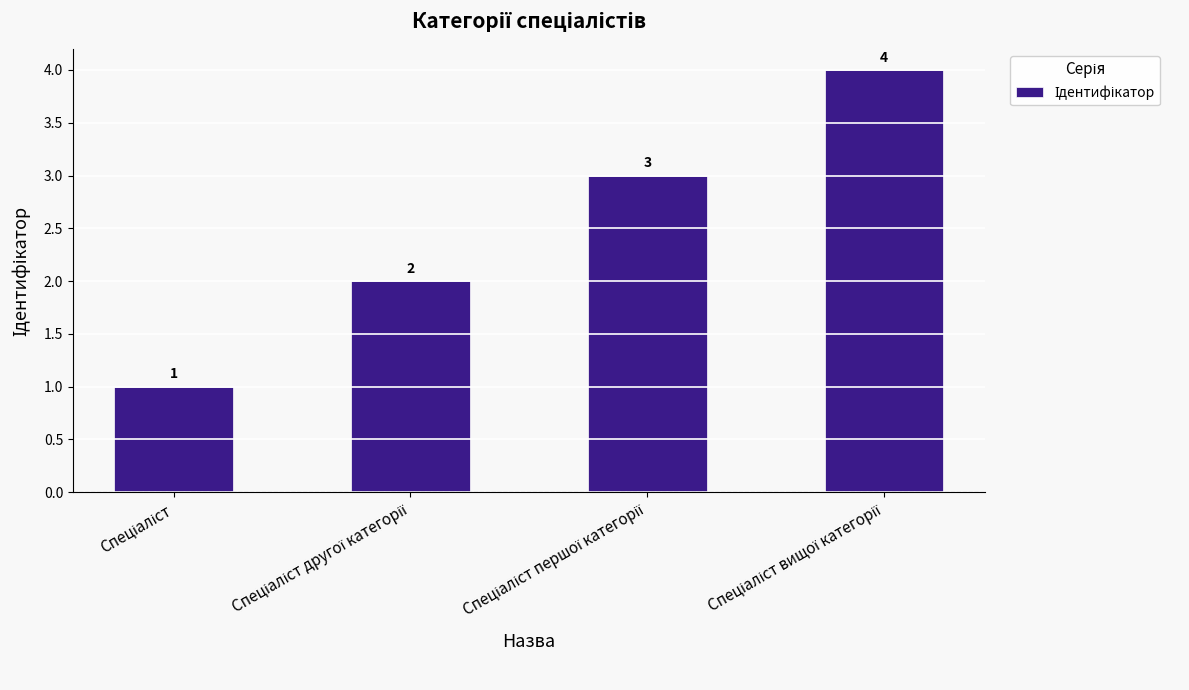

How many values are between 2 and 4?

3